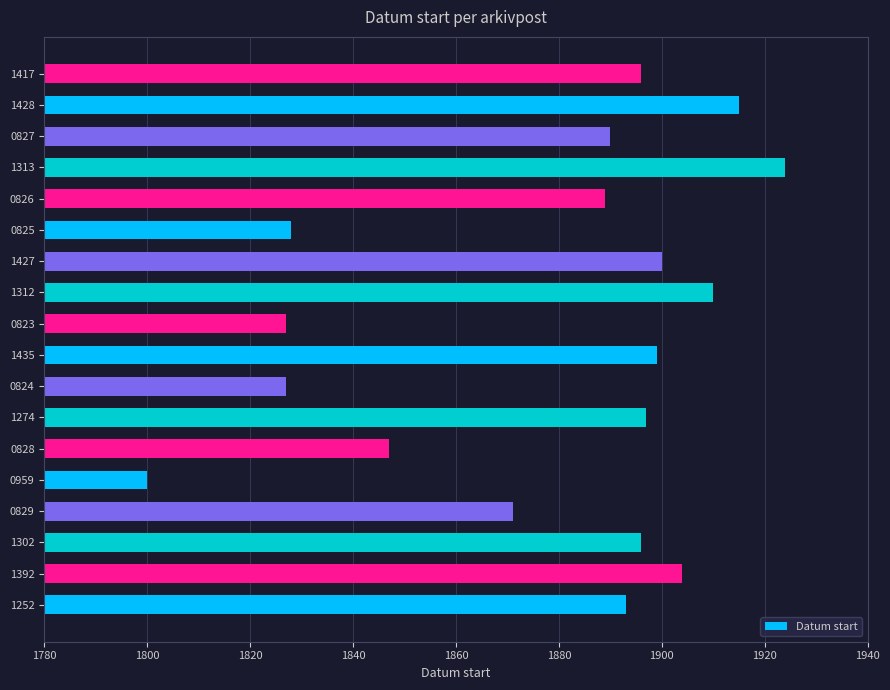

Where is the data nearest to the value 1862?

0829